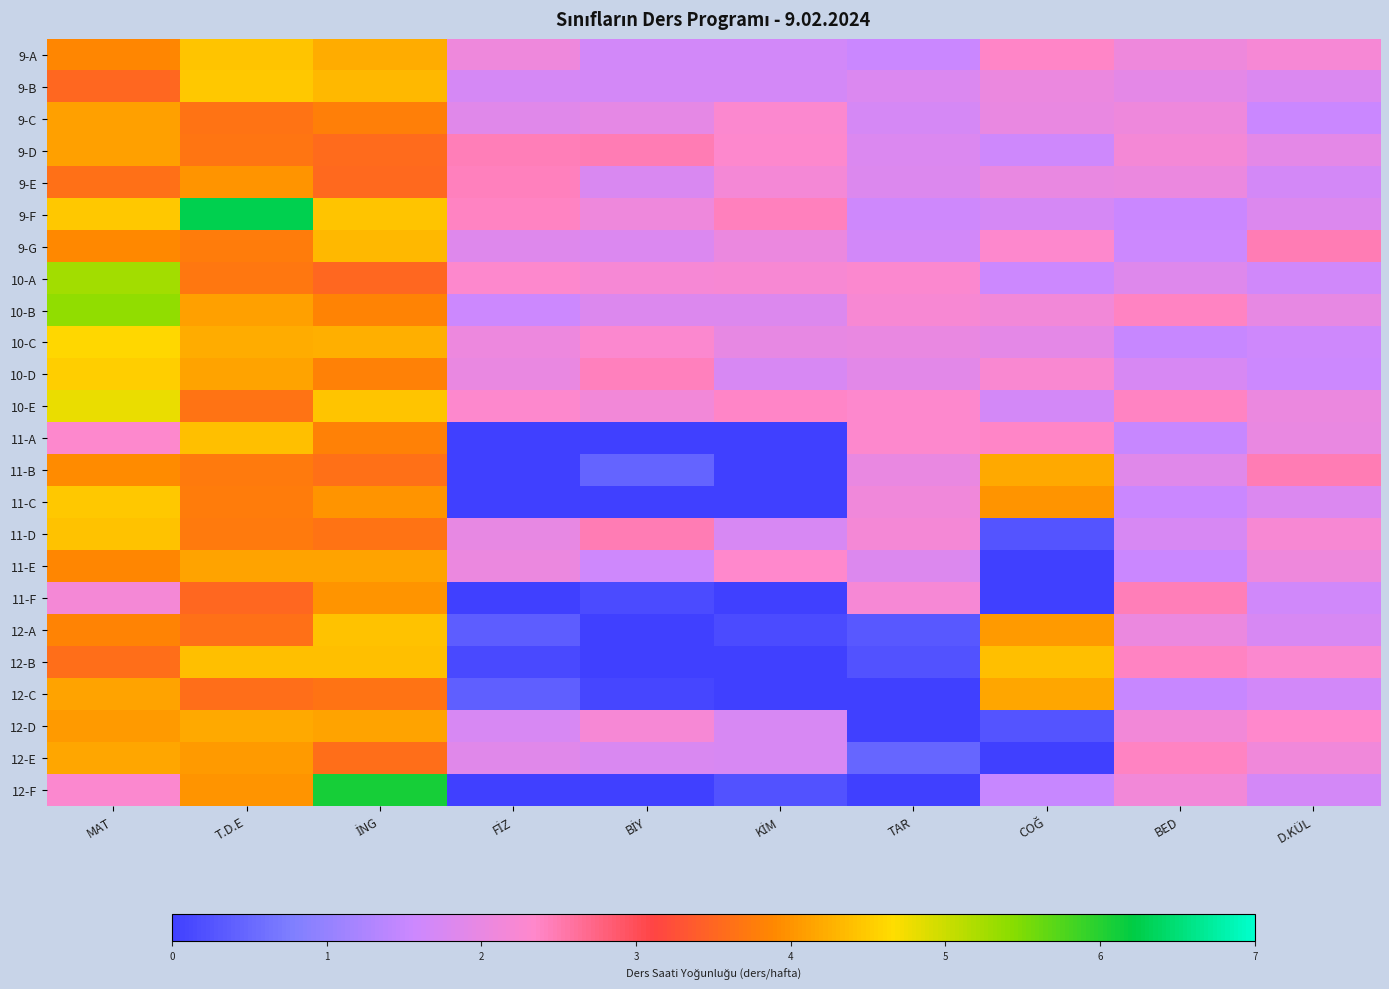

Which series changed the most between İNG and BİY?

12-F